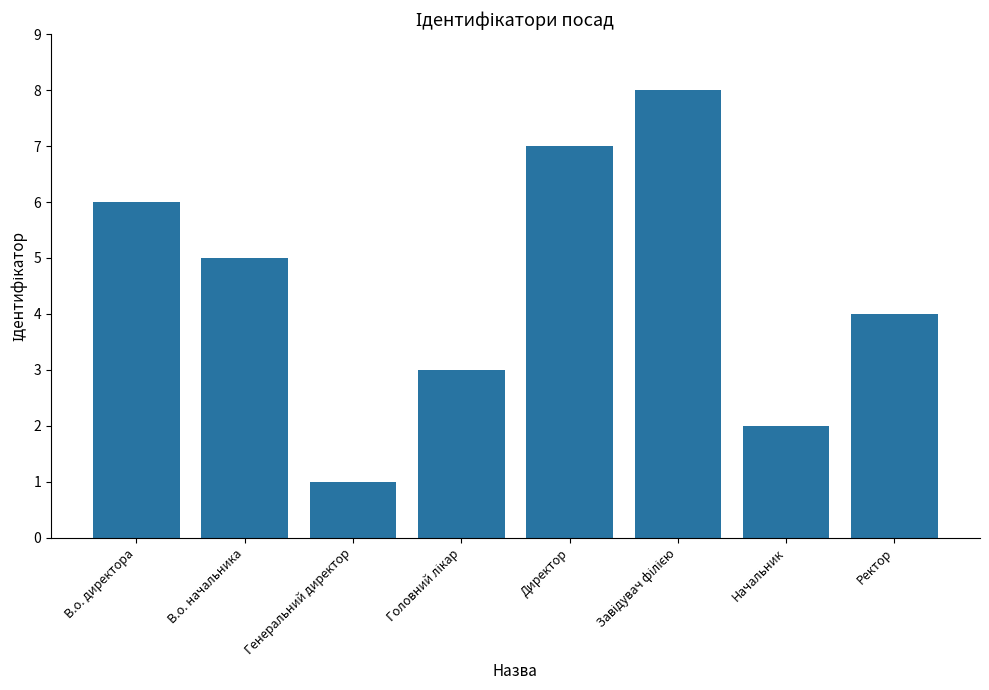

Are the bars grouped side by side (vs. stacked)?

No